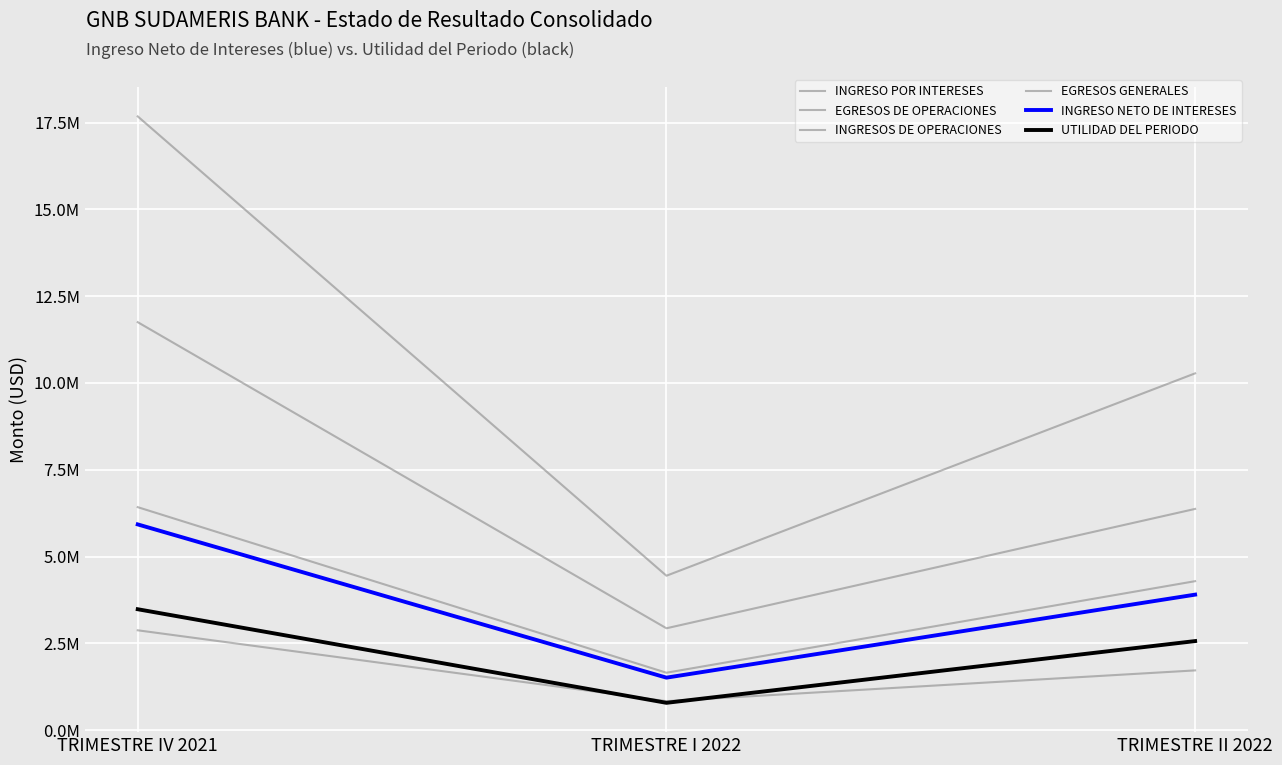

Does the chart display data point markers on the line(s)?

No